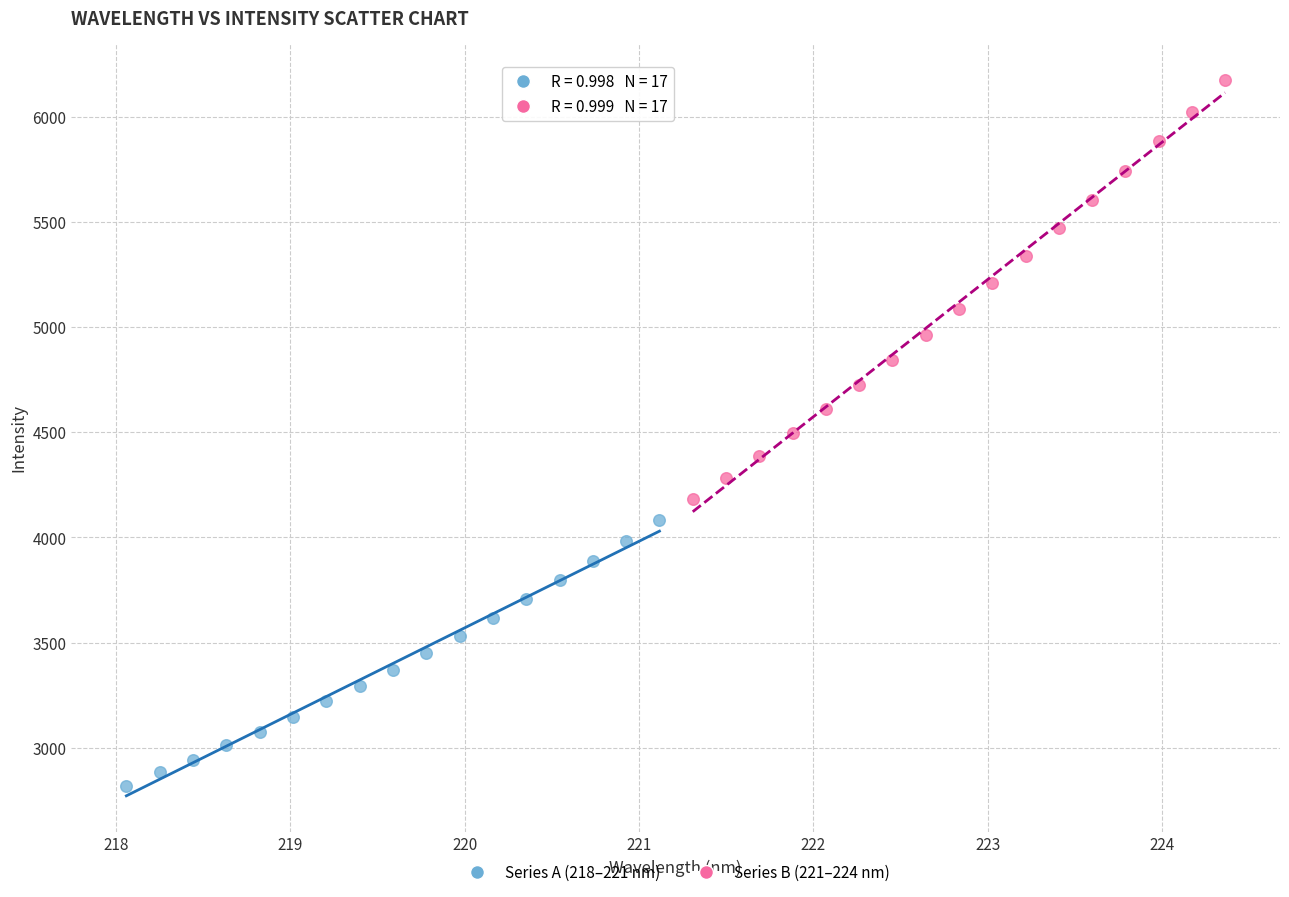

Which series has the largest Y range (max minus min)?

Series B (221–224 nm)